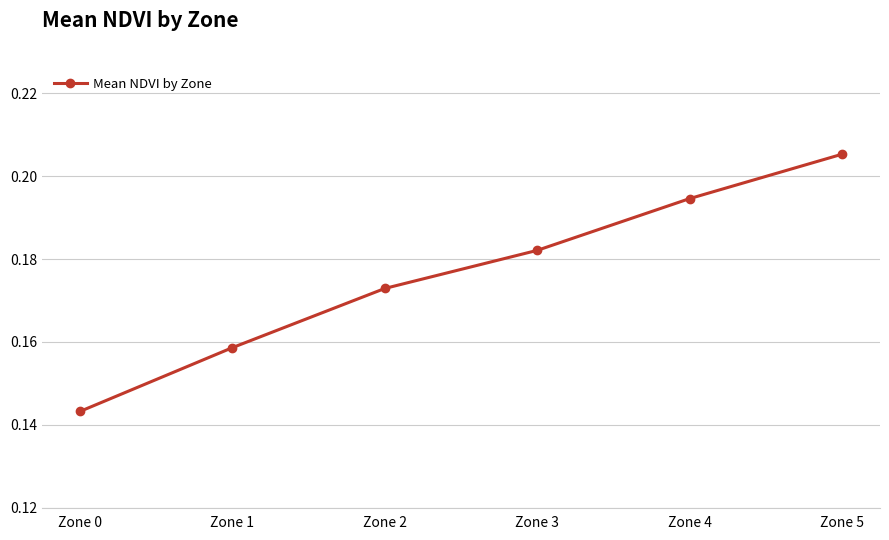

At which category does the chart reach its peak across all series?

Zone 5